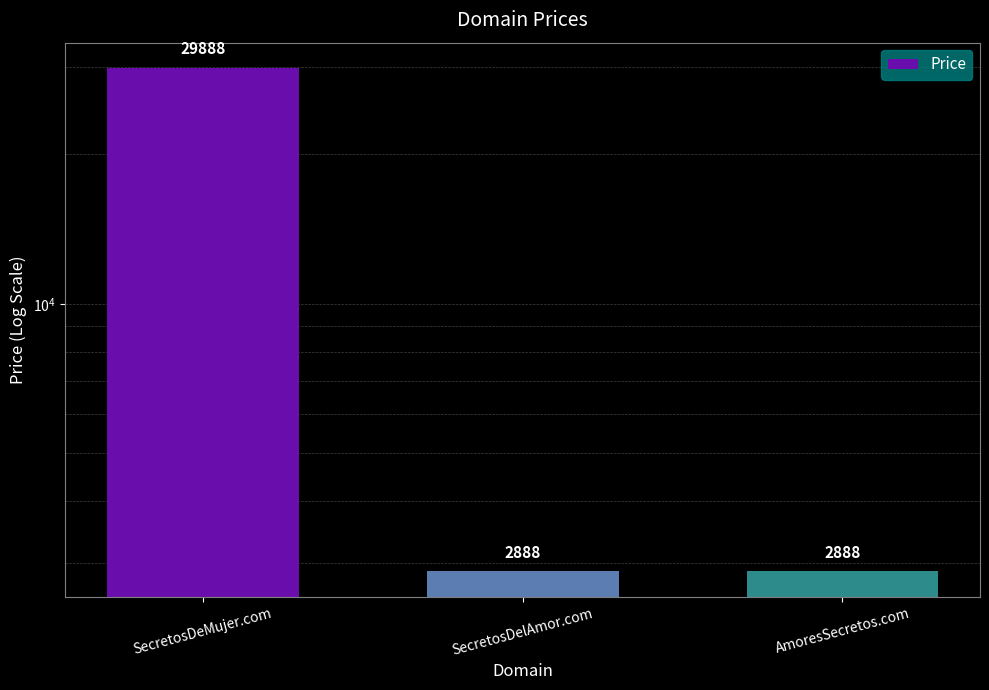

What is the greatest value displayed?

29888